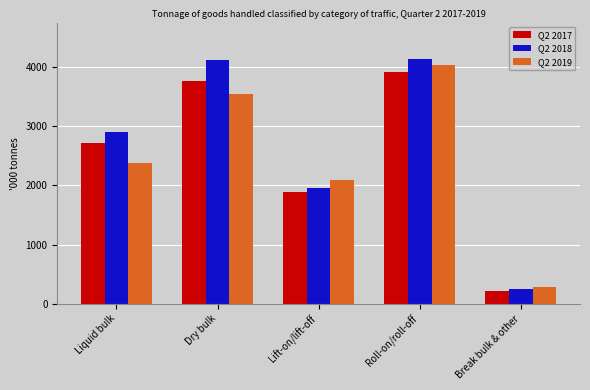

The Q2 2018 series shows 249 at Break bulk & other. True or false?

True